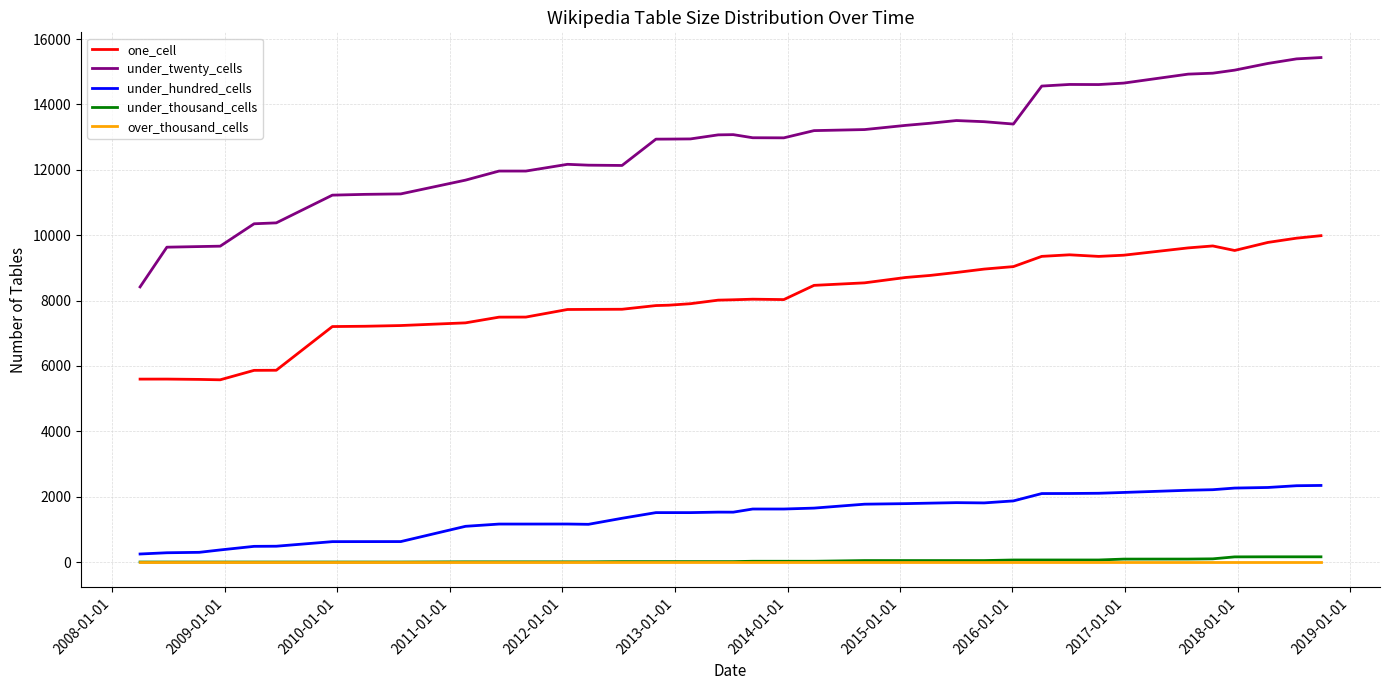

How many lines are shown in the chart?

5